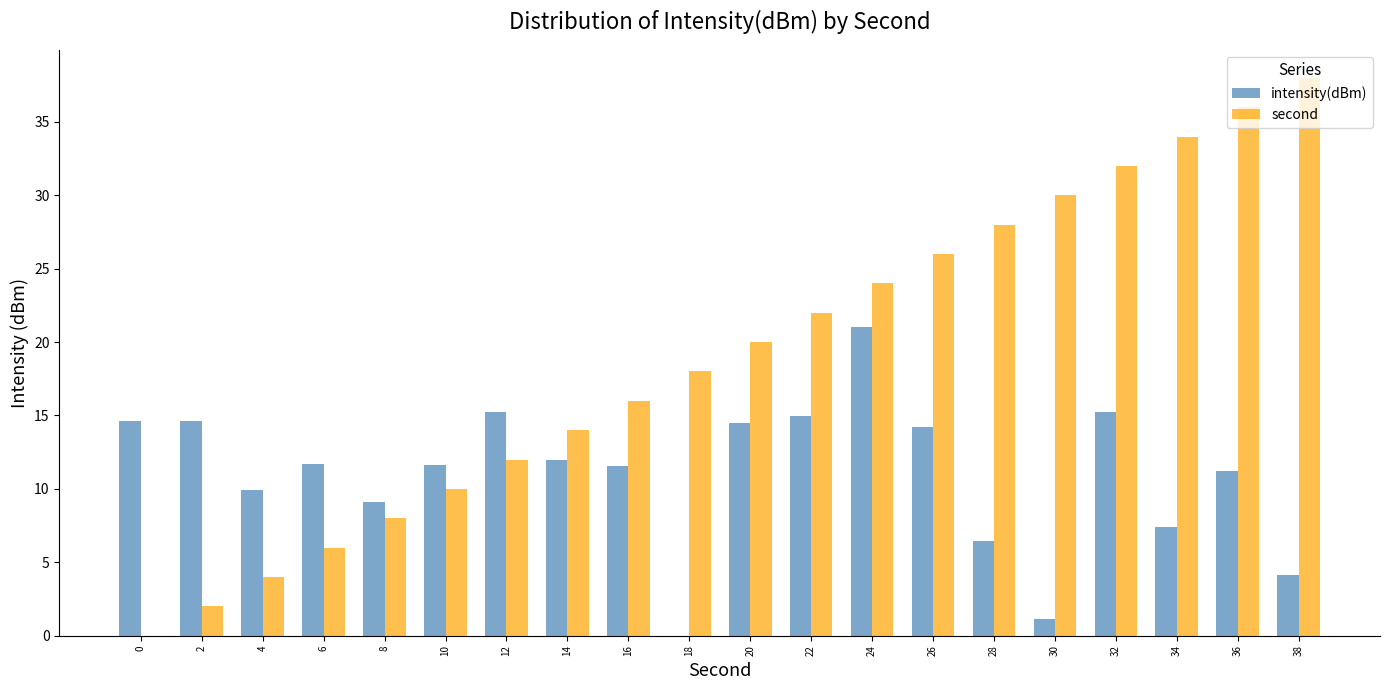

How many groups of bars are there?

20